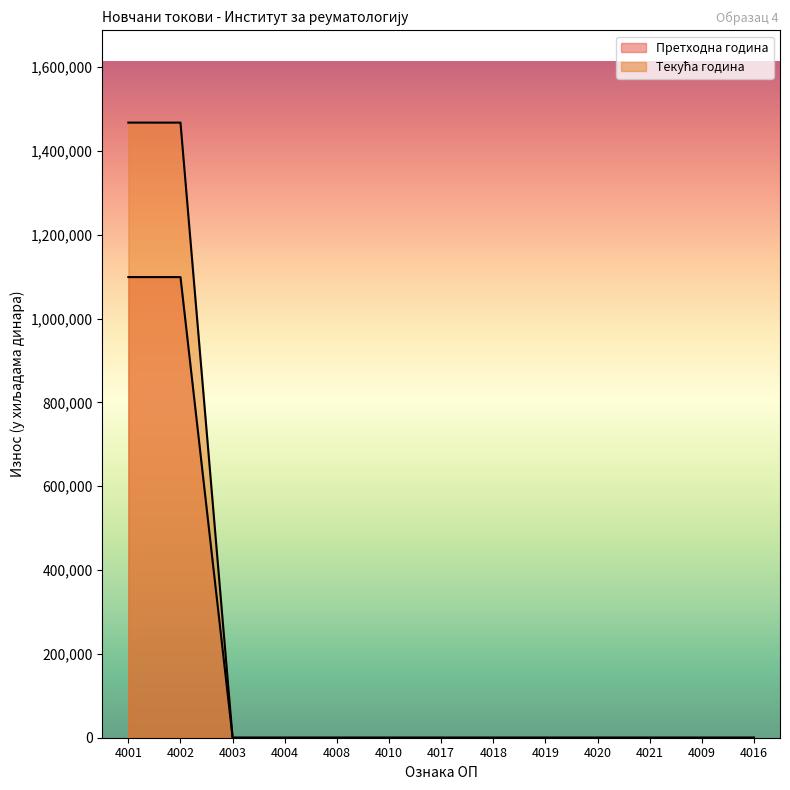

True or false: Претходна година has more than 1 points higher than both neighbors.

False